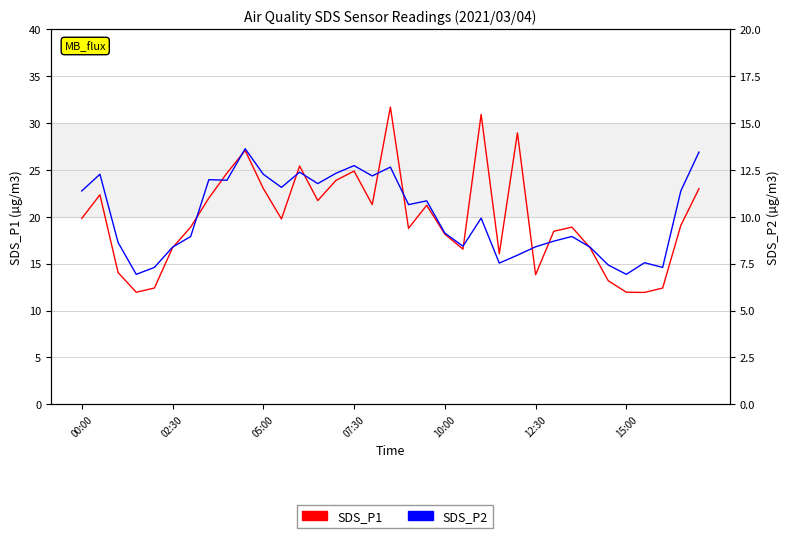

Rank the series by their maximum value, from highest to lowest.

SDS_P1, SDS_P2